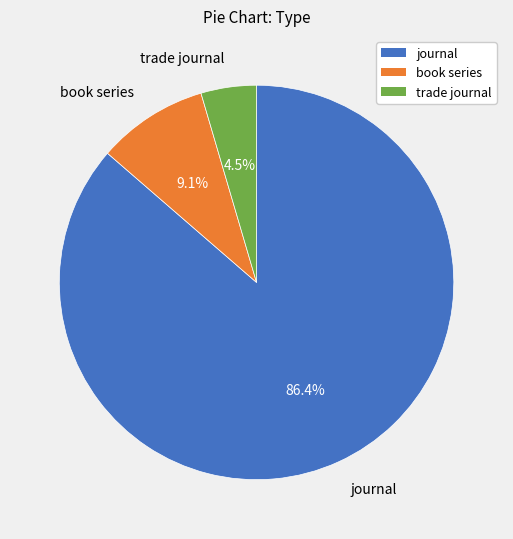

How many segments does this pie chart have?

3